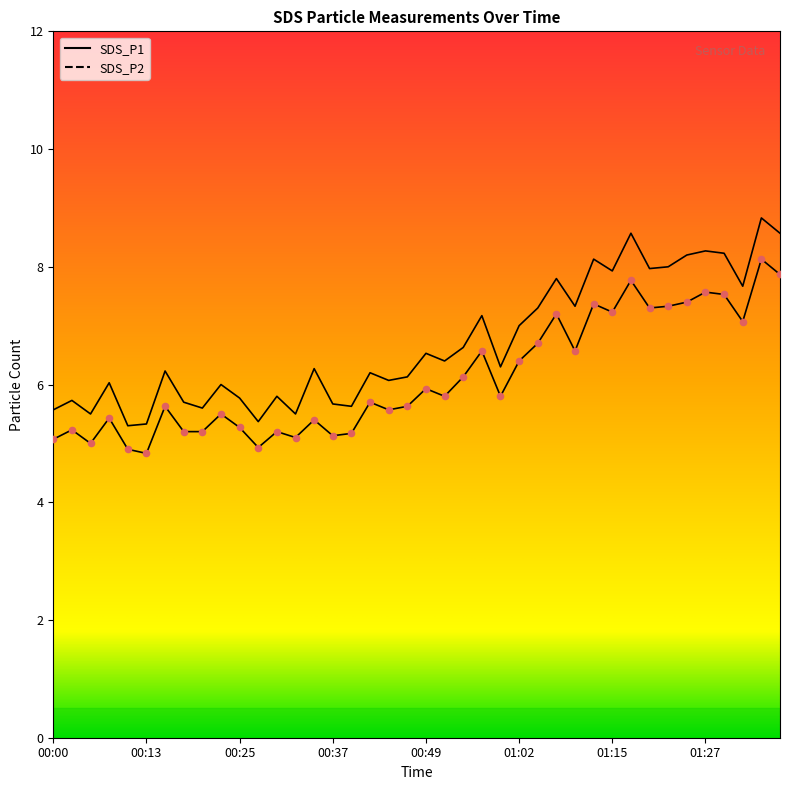

Which series has the largest total across all categories?

SDS_P1